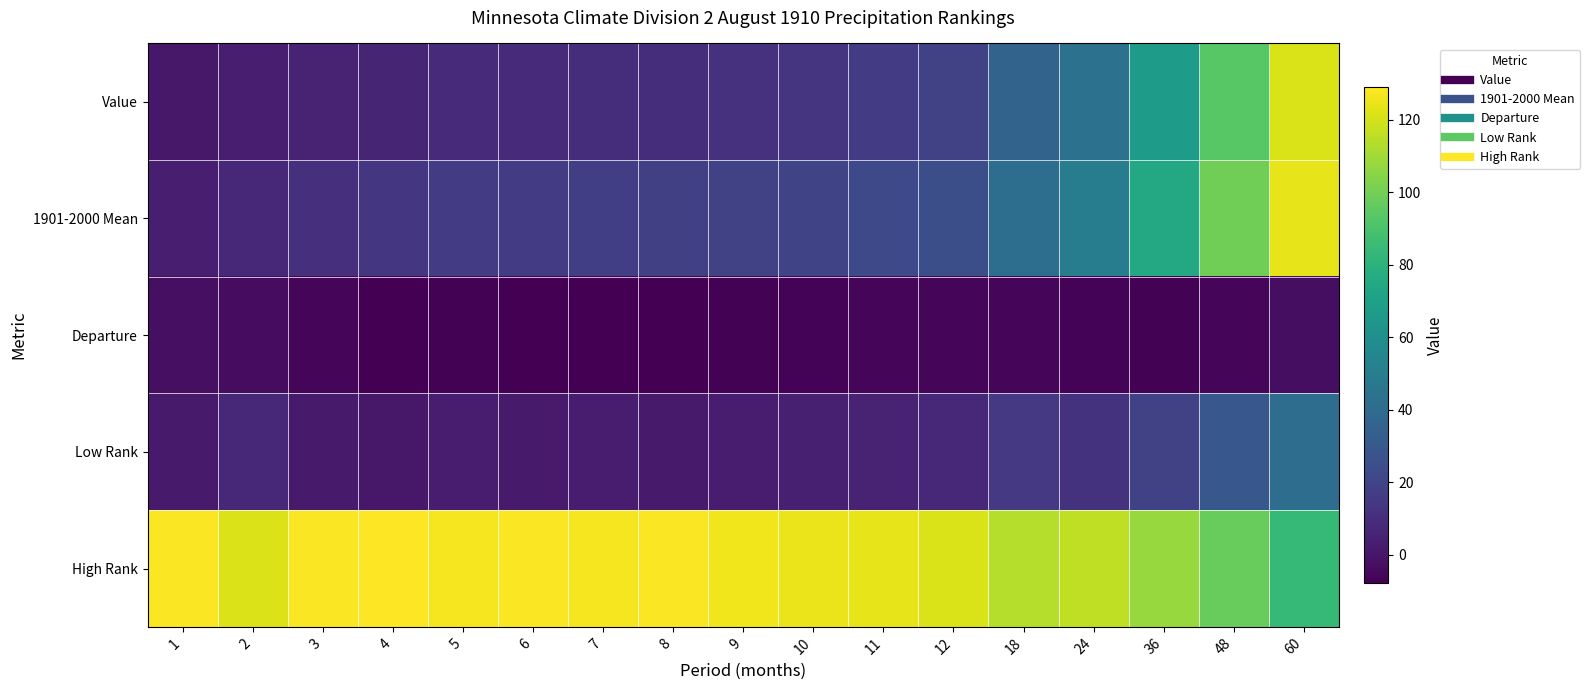

What is the spread (max minus min) of values at 48?

105.0